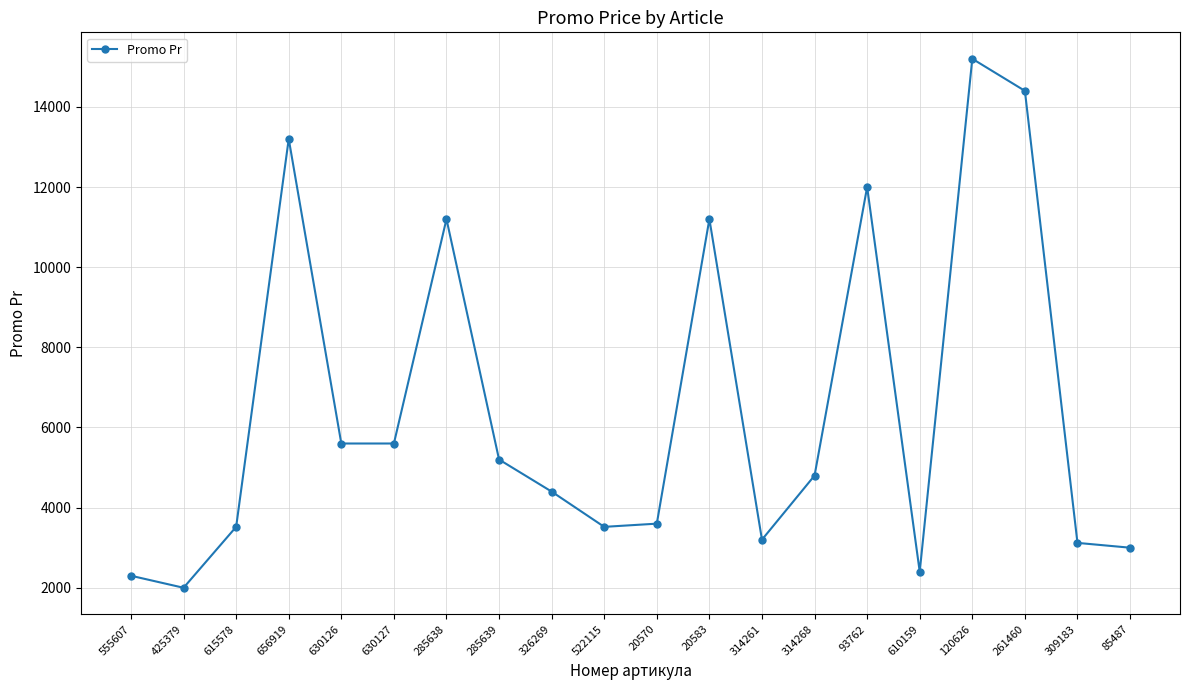

What is the maximum value shown in the chart?

15200